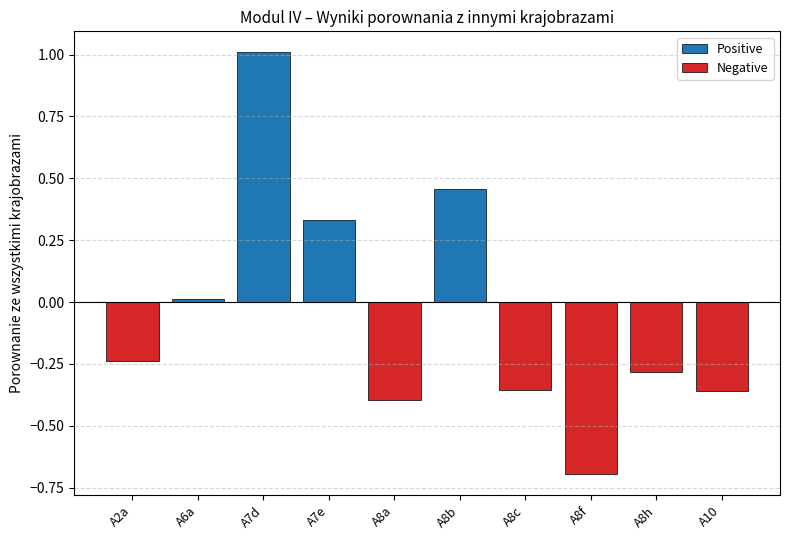

True or false: Positive has a value of 0.0 at A10.

True